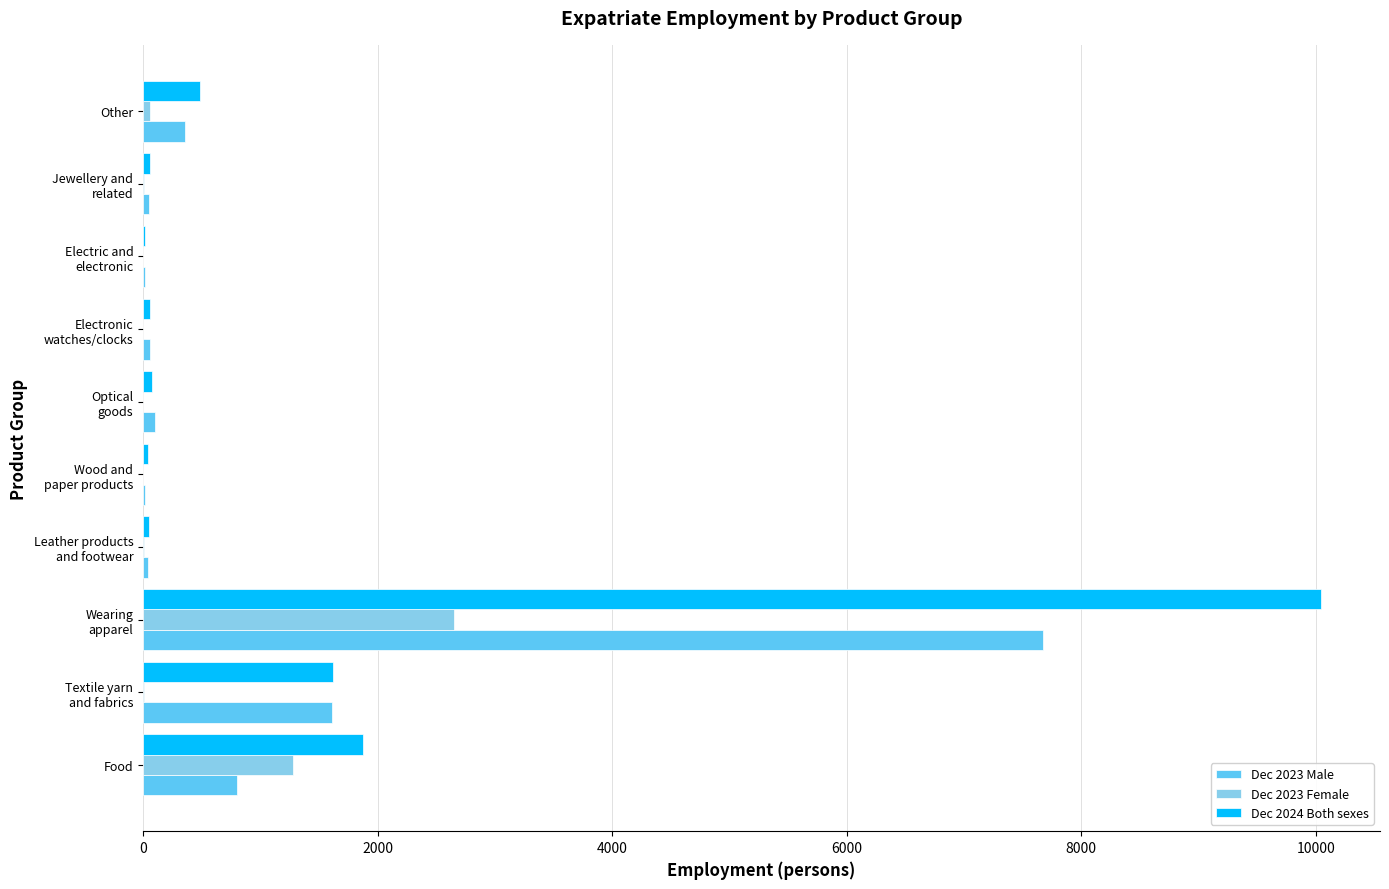

What is the maximum value for Dec 2023 Female?

2655